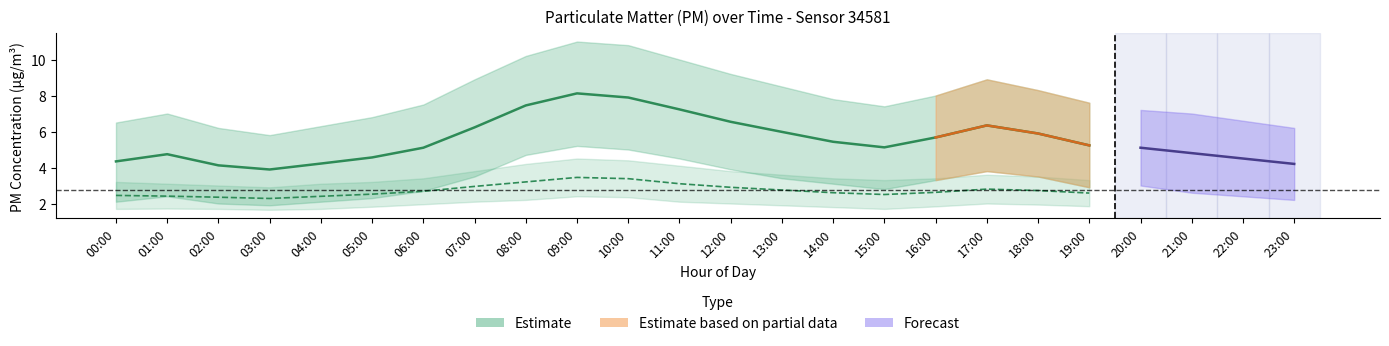

The value of P1 at 14:00 is 7.5. True or false?

False